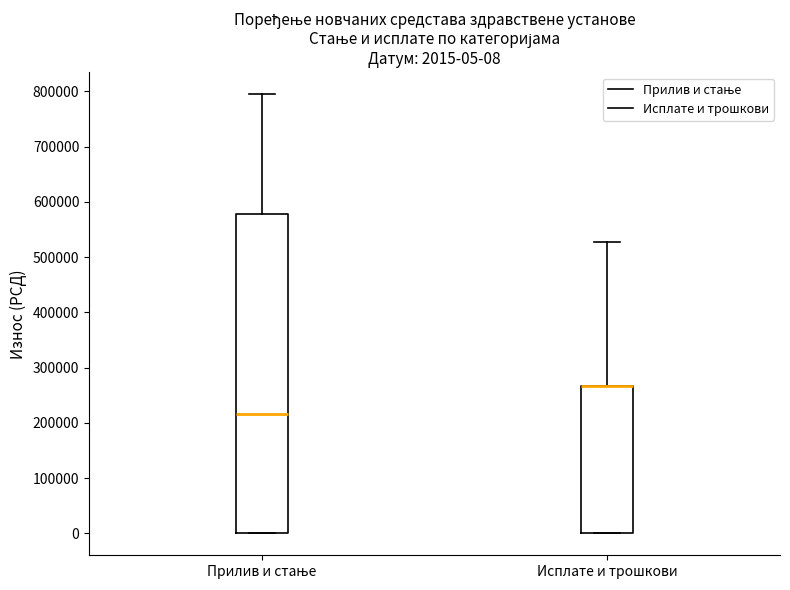

Which box is the tallest, from its lower edge to its upper edge?

Прилив и стање